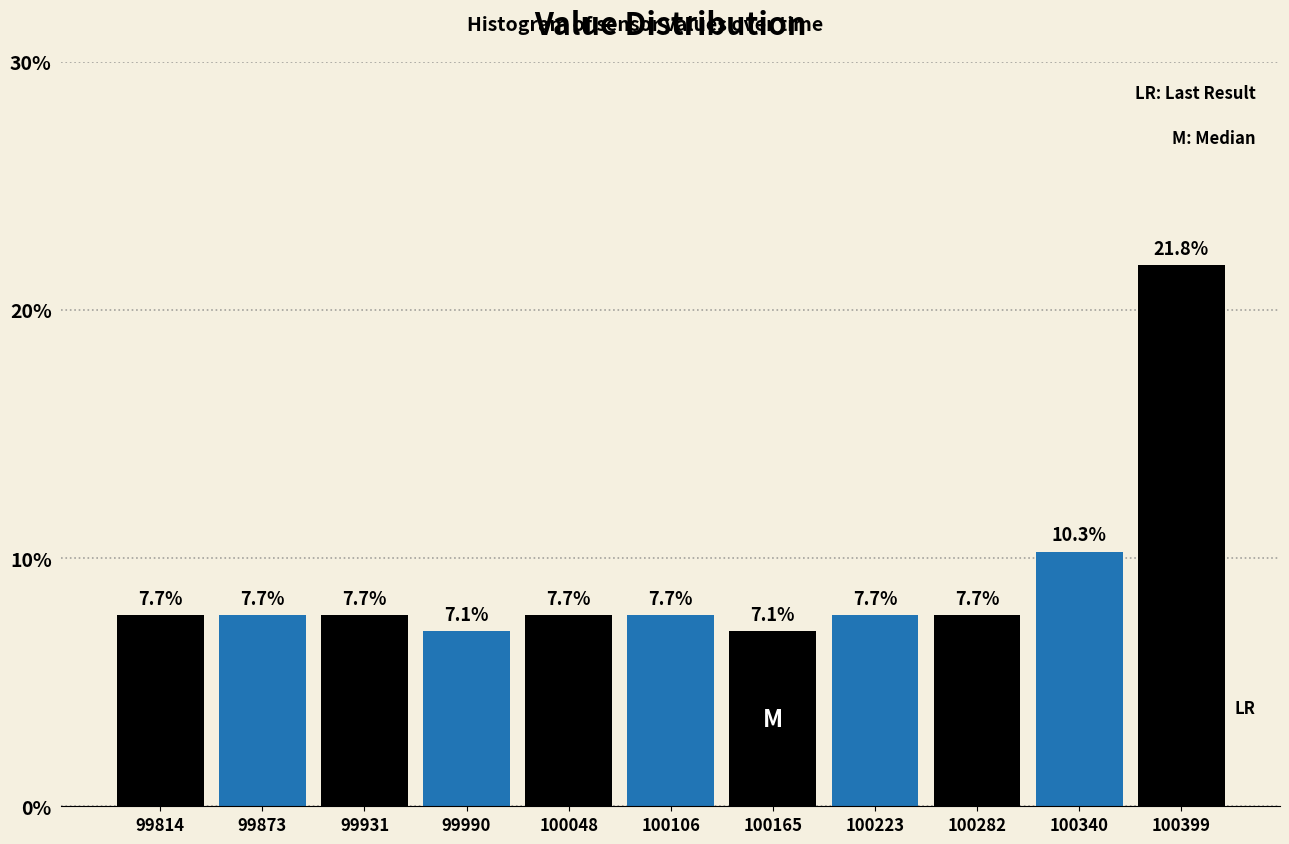

Over which range of the x-axis is the bar tallest?

100370 to 100430